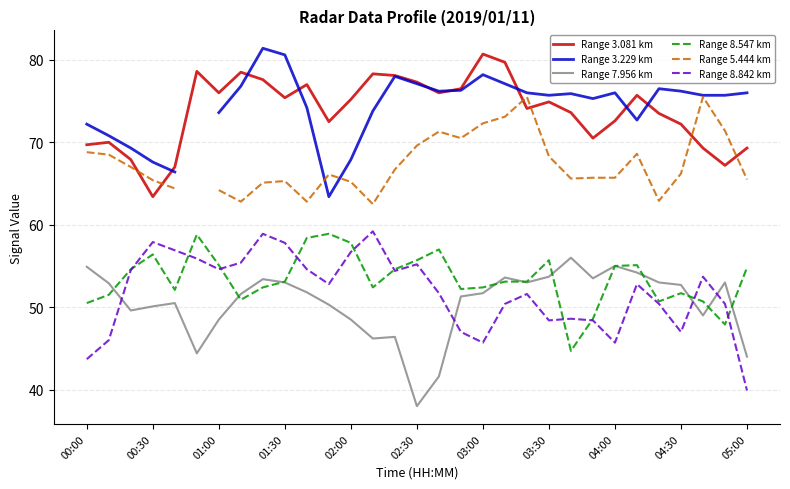

The Range 7.956 km series shows 30.2 at 05:00. True or false?

False